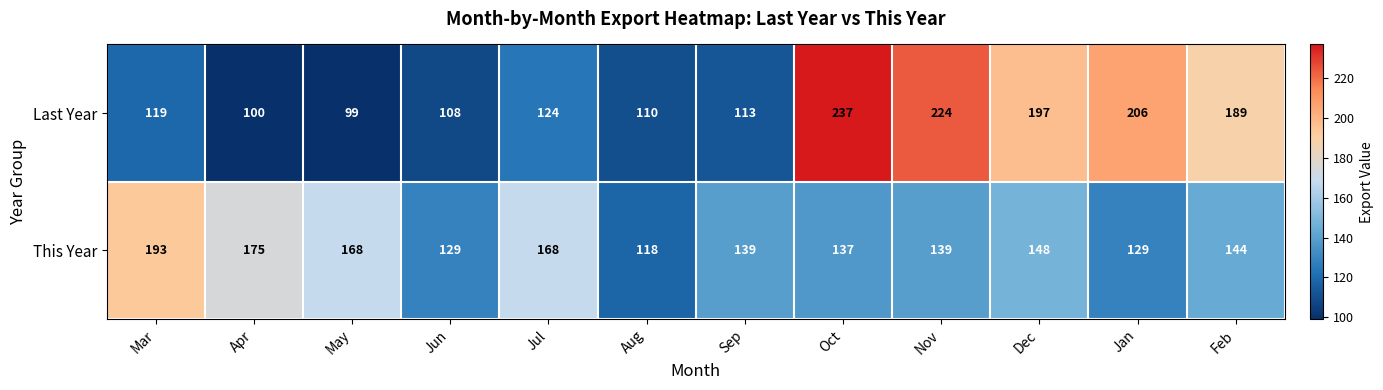

Reading left to right, extract all data points from this chart.

Last Year: Mar=119	Apr=100	May=99	Jun=108	Jul=124	Aug=110	Sep=113	Oct=237	Nov=224	Dec=197	Jan=206	Feb=189
This Year: Mar=193	Apr=175	May=168	Jun=129	Jul=168	Aug=118	Sep=139	Oct=137	Nov=139	Dec=148	Jan=129	Feb=144